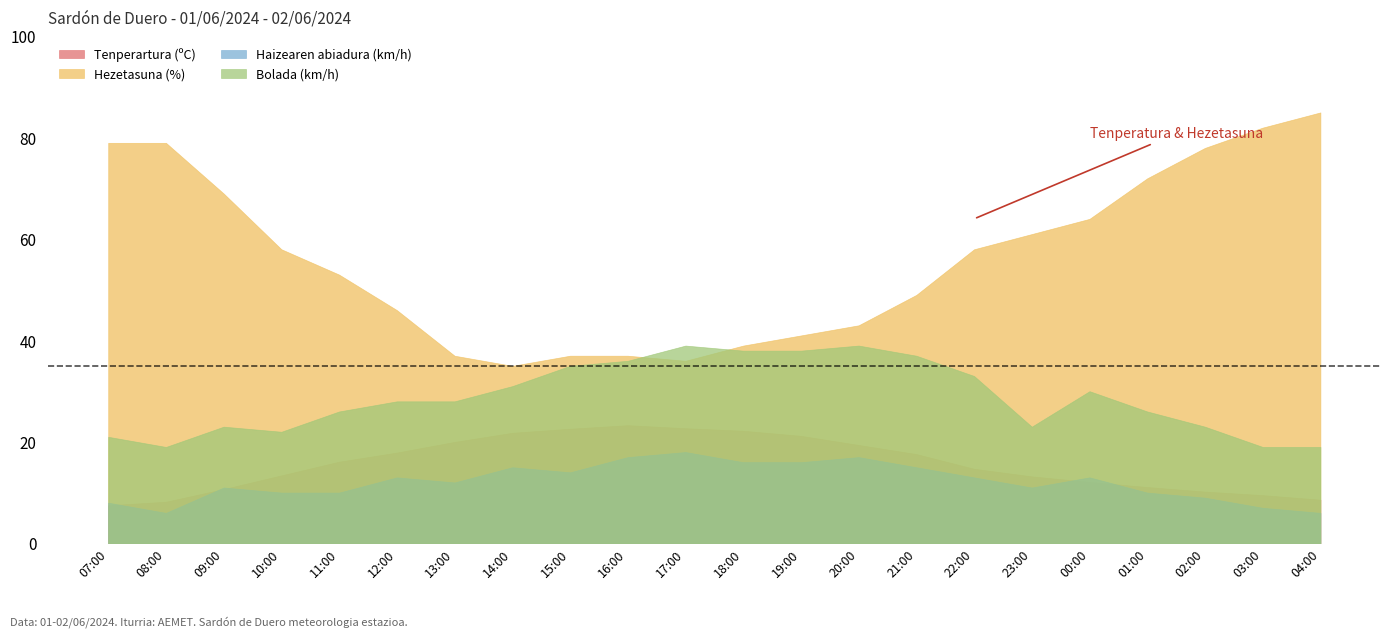

The value of Hezetasuna (%) at 15:00 is 62.5. True or false?

False